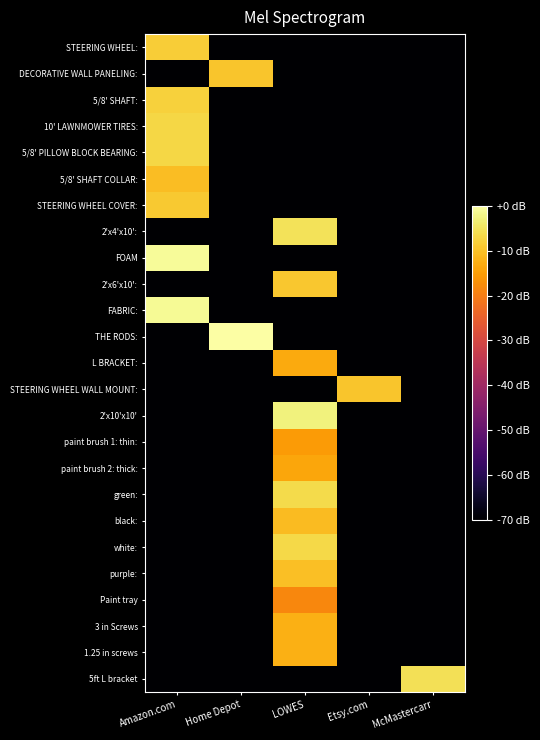

How many series are shown in this chart?

25